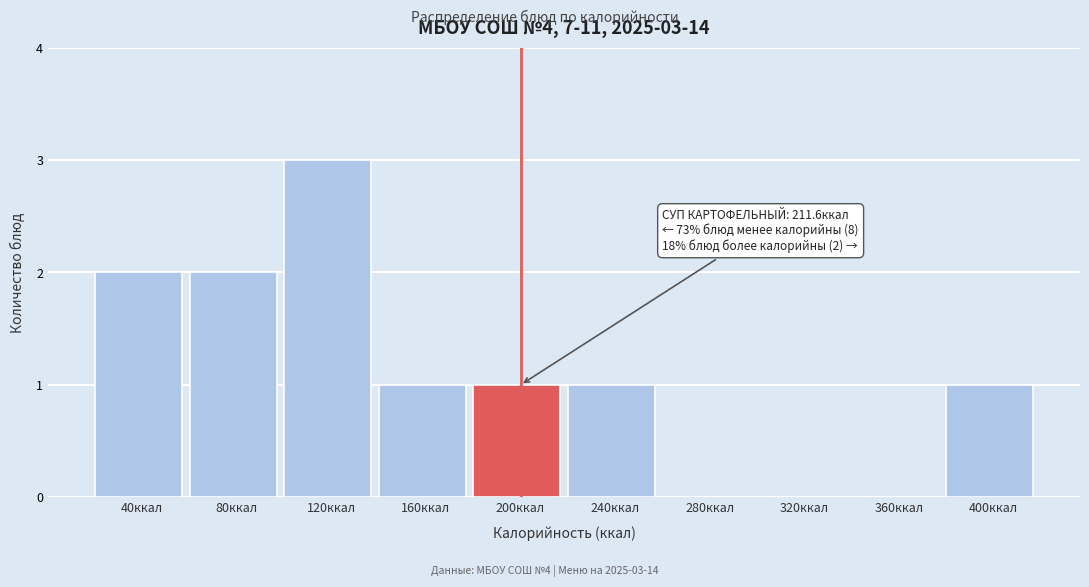

Reading right to left, transcribe all the data shown in this chart.

400ккал=1	360ккал=0	320ккал=0	280ккал=0	240ккал=1	200ккал=1	160ккал=1	120ккал=3	80ккал=2	40ккал=2